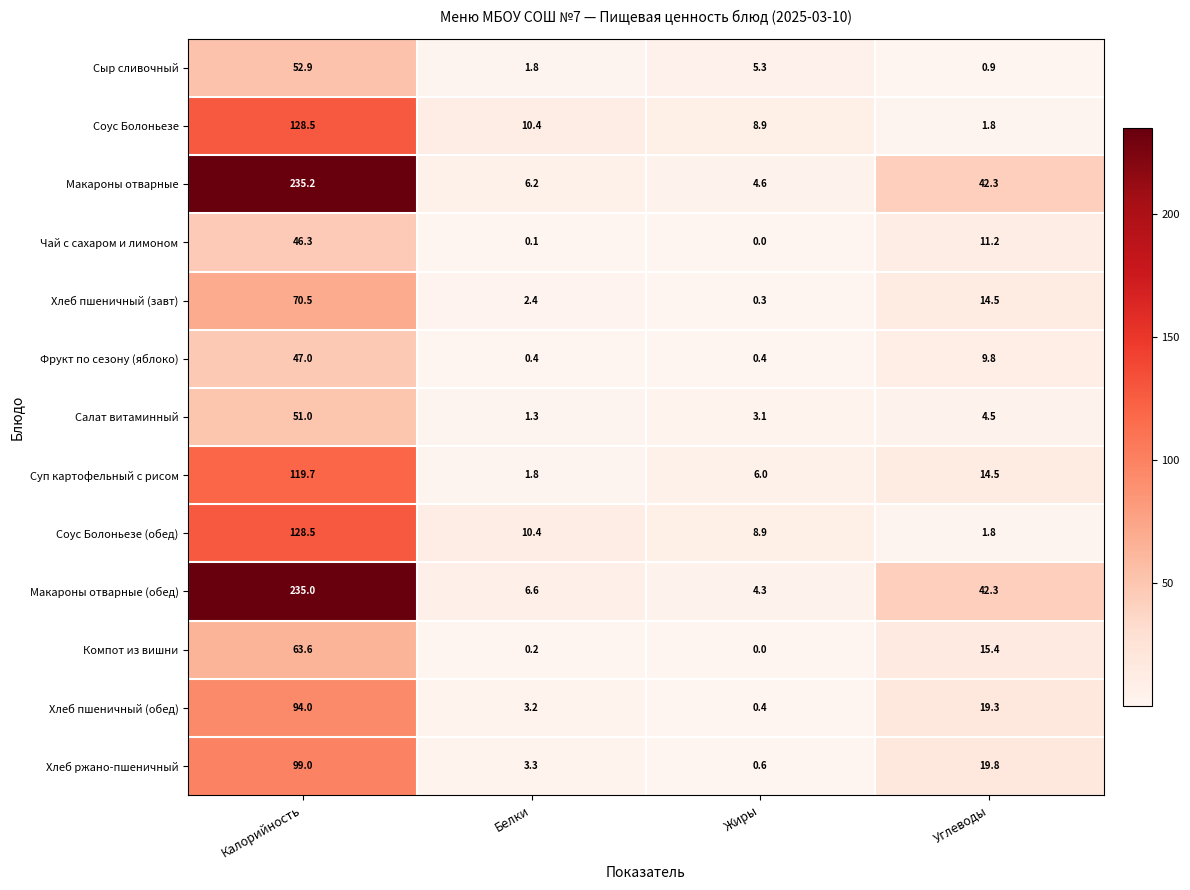

Count the number of categories in the chart.

4